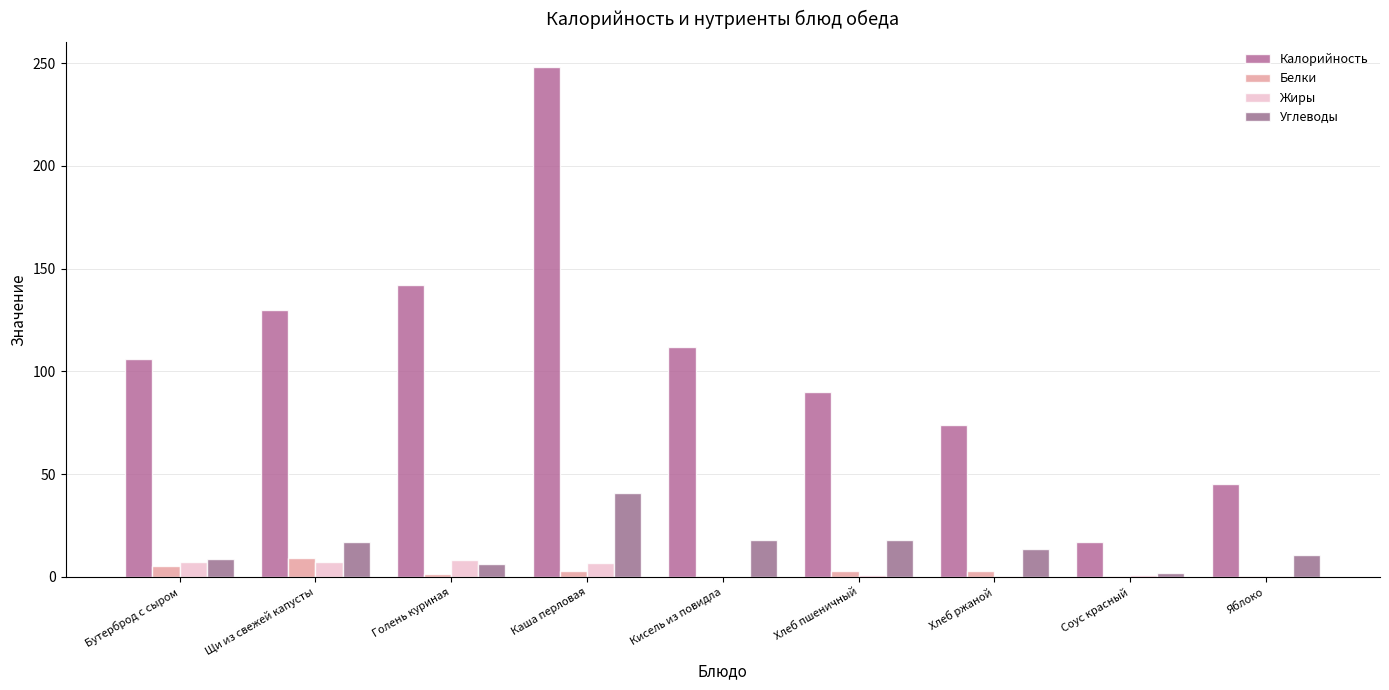

Count the number of data series in this chart.

4